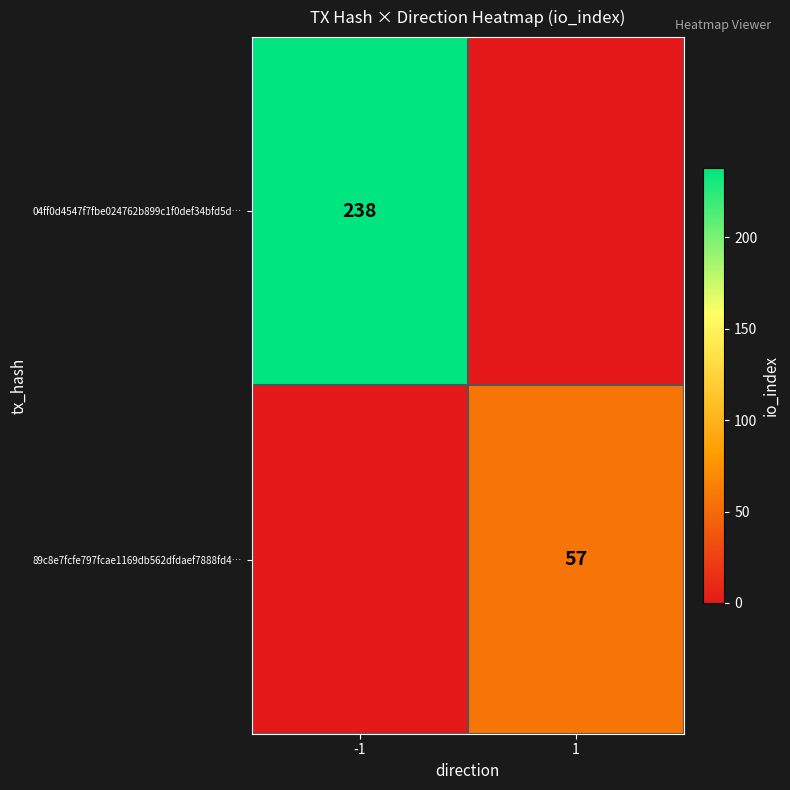

Is the value of 04ff0d4547f7fbe024762b899c1f0def34bfd5d… at -1 greater than the value of 89c8e7fcfe797fcae1169db562dfdaef7888fd4… at 1?

Yes